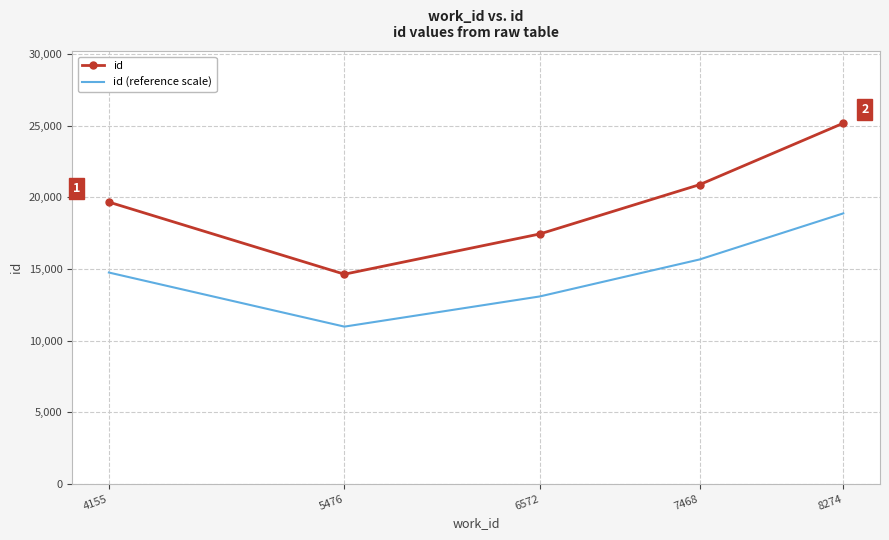

What is the sum of the id values at 5476 and 4155?

34317.0